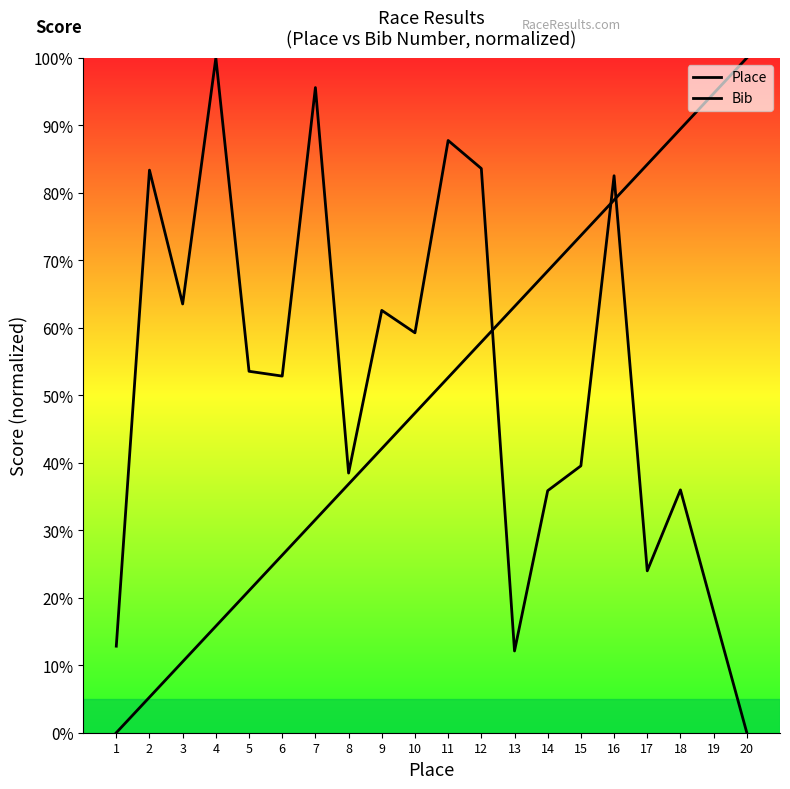

What is the highest value of the Bib series?

100.0